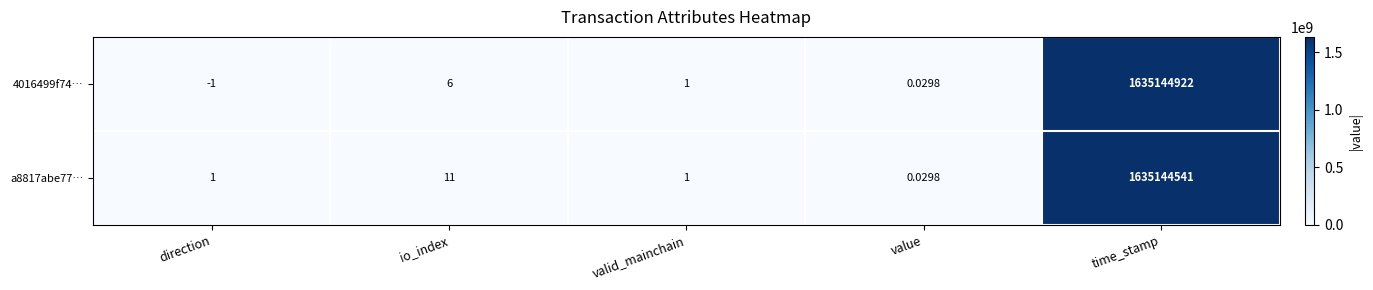

At which category is the sum across all series the highest?

time_stamp